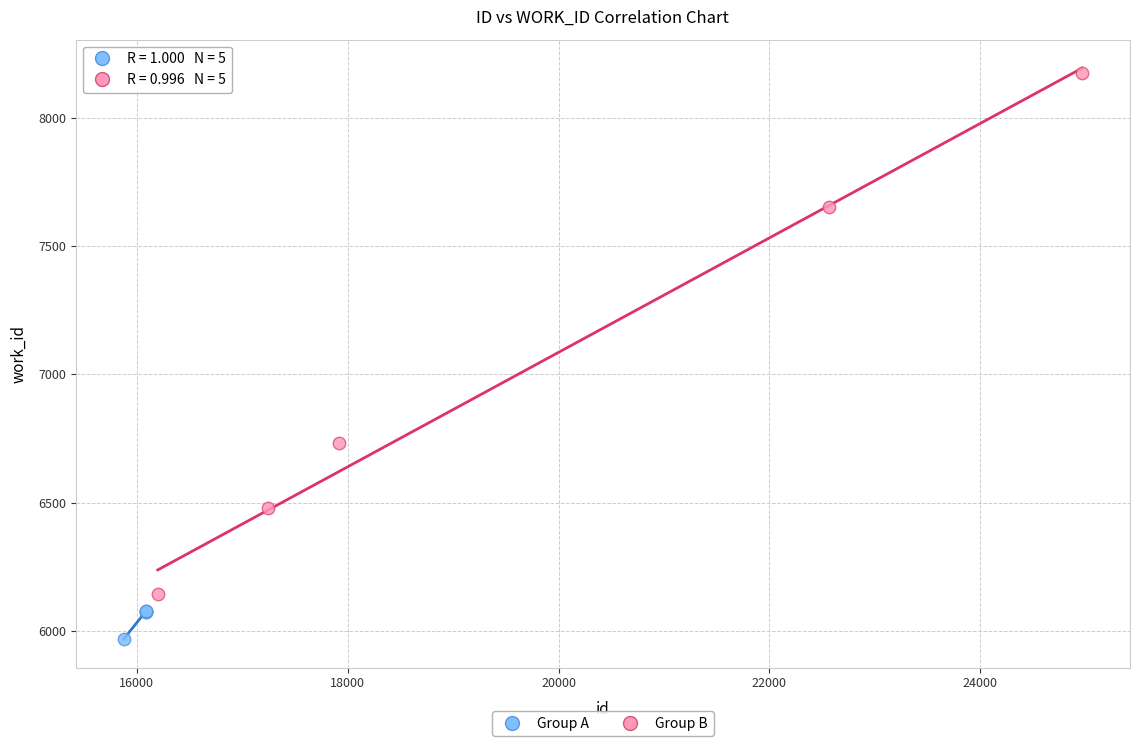

Which series contains the highest Y value?

Group B